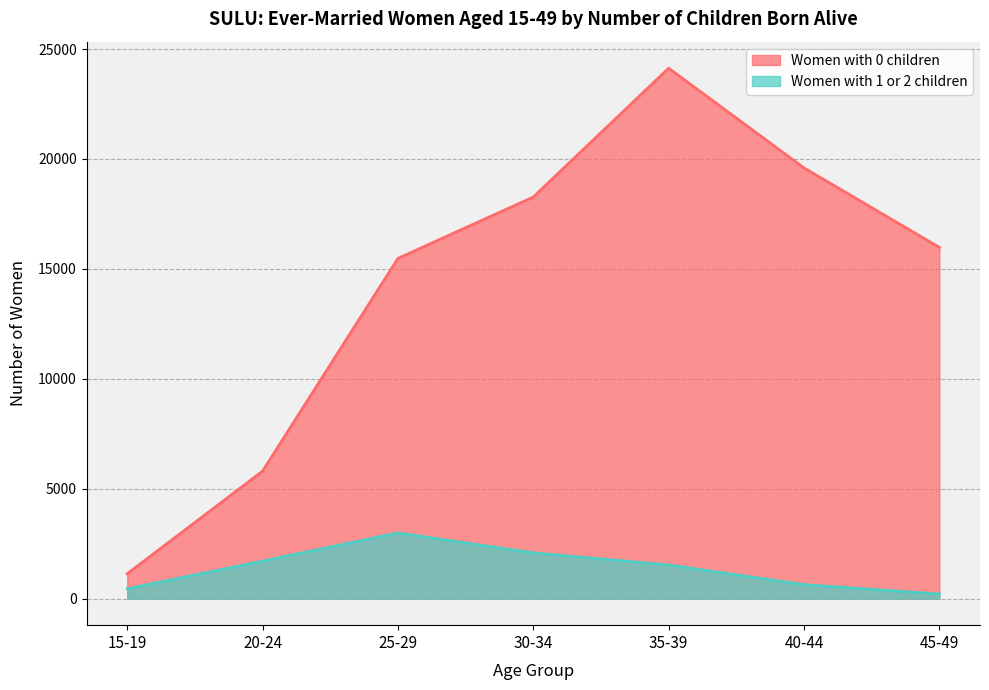

What is the total value across all series at 40-44?

20231